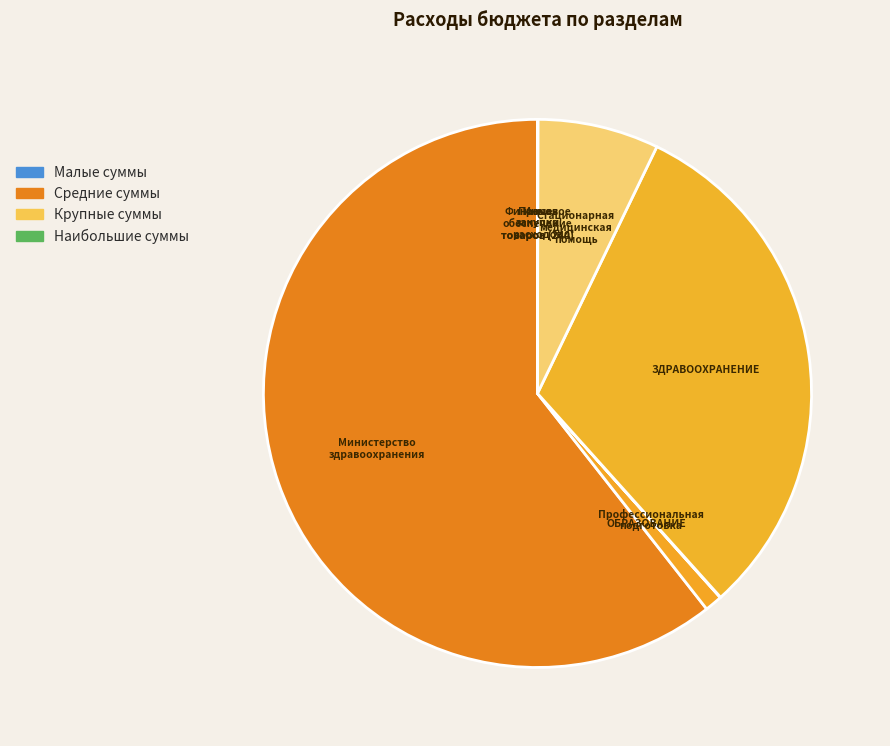

Which slice is the largest?

Министерство здравоохранения